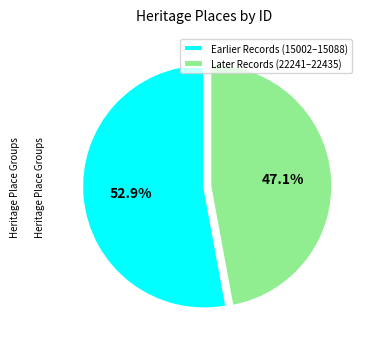

Between Later Records (22241–22435) and Earlier Records (15002–15088), which is larger?

Earlier Records (15002–15088)